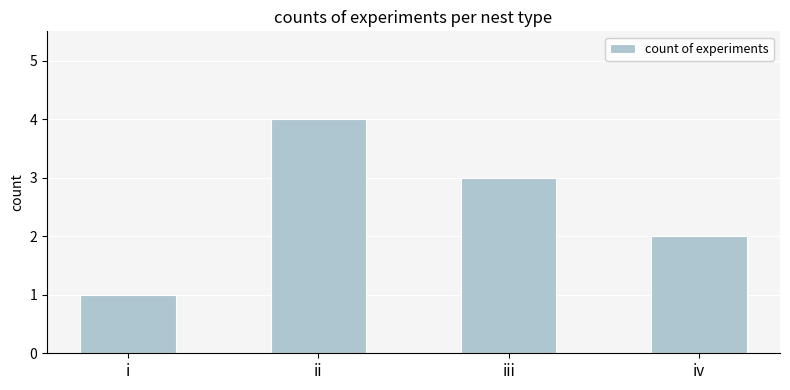

Between ii and iii, which is larger?

ii